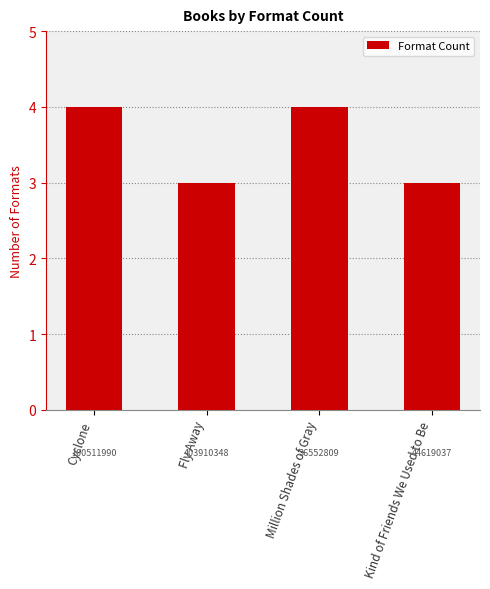

Are the bars grouped side by side (vs. stacked)?

No